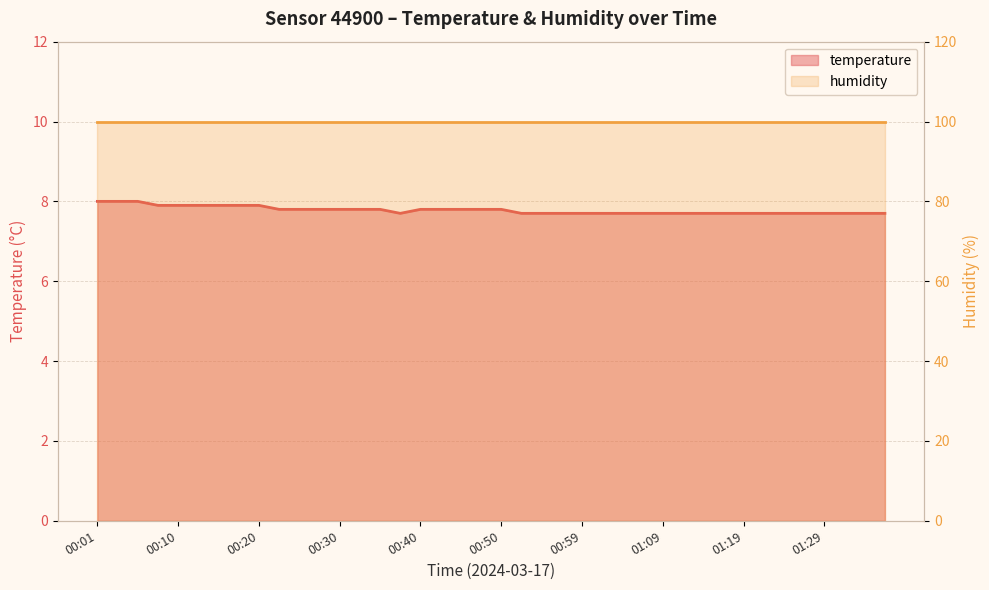

Reading left to right, list all the values displayed in this chart.

8.0	8.0	8.0	7.9	7.9	7.9	7.9	7.9	7.9	7.8	7.8	7.8	7.8	7.8	7.8	7.7	7.8	7.8	7.8	7.8	7.8	7.7	7.7	7.7	7.7	7.7	7.7	7.7	7.7	7.7	7.7	7.7	7.7	7.7	7.7	7.7	7.7	7.7	7.7	7.7